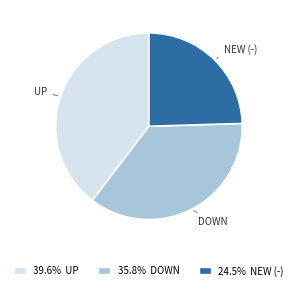

Does any single category account for the majority?

No